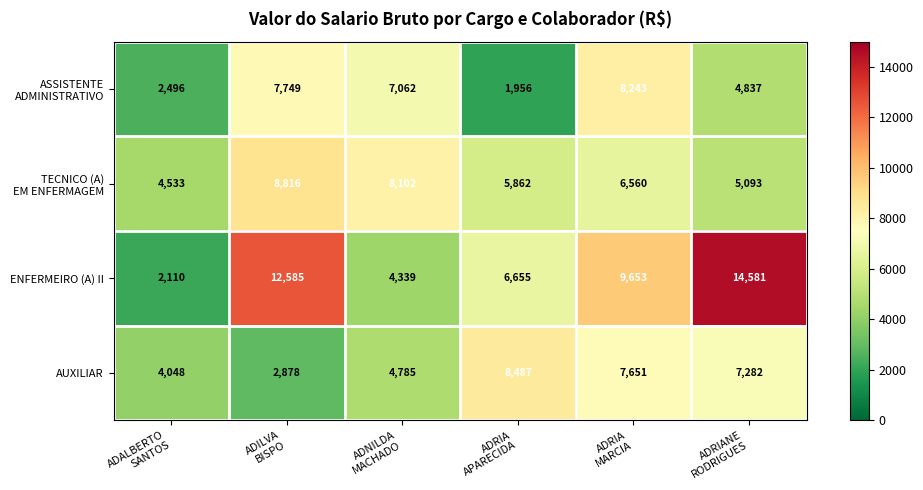

What is the sum of all AUXILIAR values?

35131